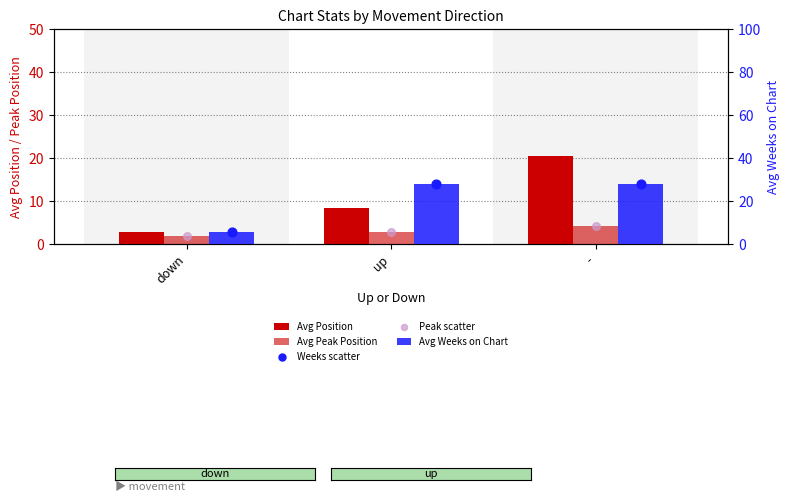

Which series reaches the maximum Y coordinate?

Avg Weeks on Chart